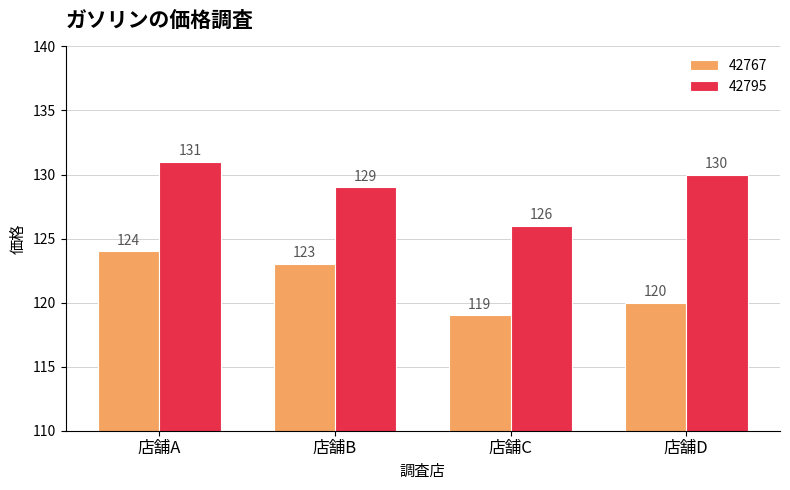

Are the bars grouped side by side (vs. stacked)?

Yes